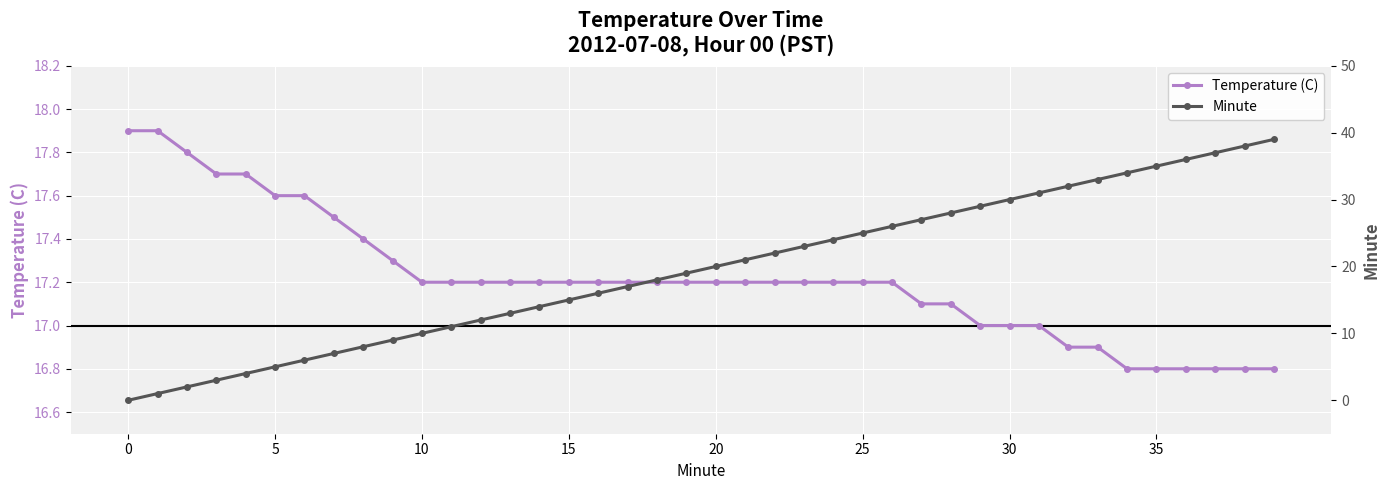

Reading left to right, extract all data points from this chart.

Temperature (C): 17.9	17.9	17.8	17.7	17.7	17.6	17.6	17.5	17.4	17.3	17.2	17.2	17.2	17.2	17.2	17.2	17.2	17.2	17.2	17.2	17.2	17.2	17.2	17.2	17.2	17.2	17.2	17.1	17.1	17.0	17.0	17.0	16.9	16.9	16.8	16.8	16.8	16.8	16.8	16.8
Minute: 0.0	1.0	2.0	3.0	4.0	5.0	6.0	7.0	8.0	9.0	10.0	11.0	12.0	13.0	14.0	15.0	16.0	17.0	18.0	19.0	20.0	21.0	22.0	23.0	24.0	25.0	26.0	27.0	28.0	29.0	30.0	31.0	32.0	33.0	34.0	35.0	36.0	37.0	38.0	39.0